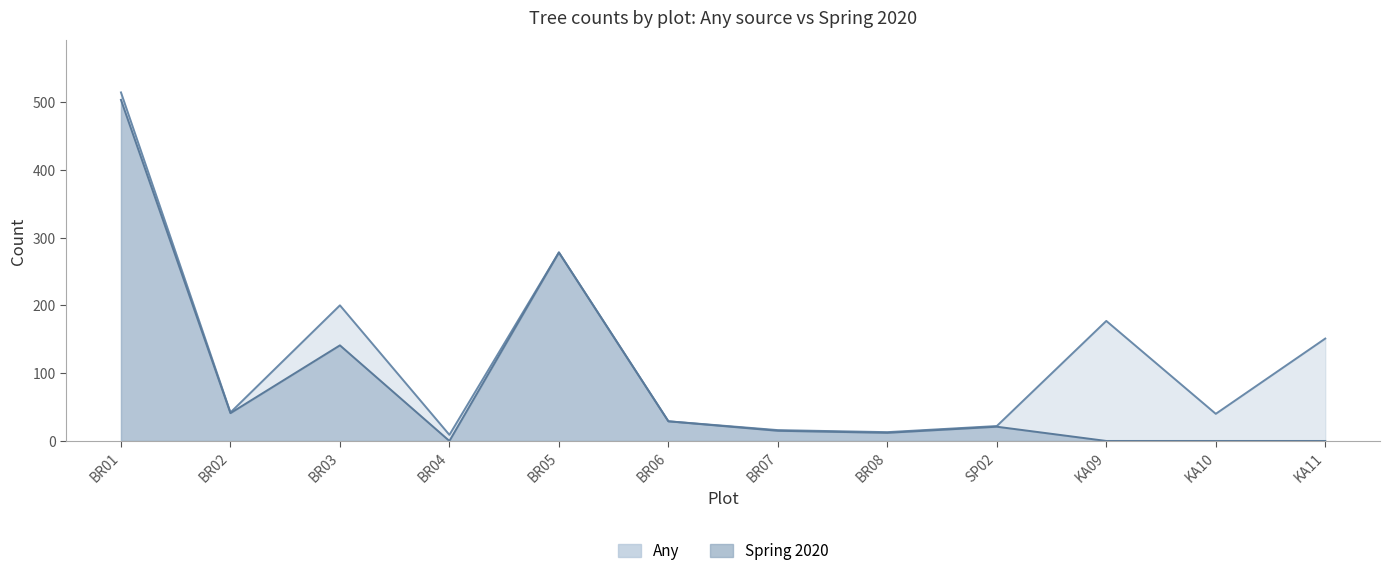

Does the chart have visible grid lines?

No